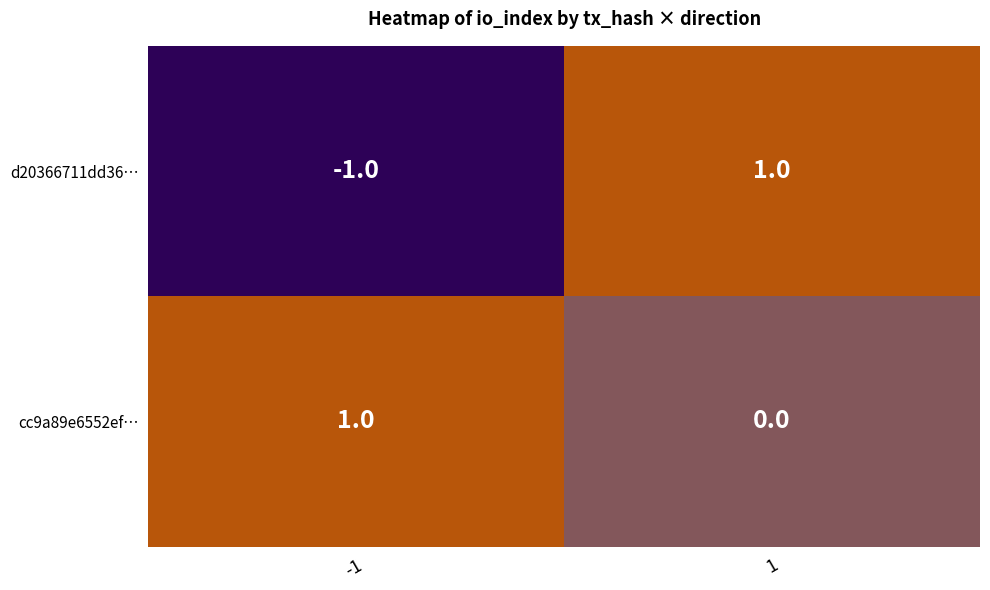

Reading right to left, extract all data points from this chart.

d20366711dd36…: 1=1	-1=-1
cc9a89e6552ef…: 1=0	-1=1